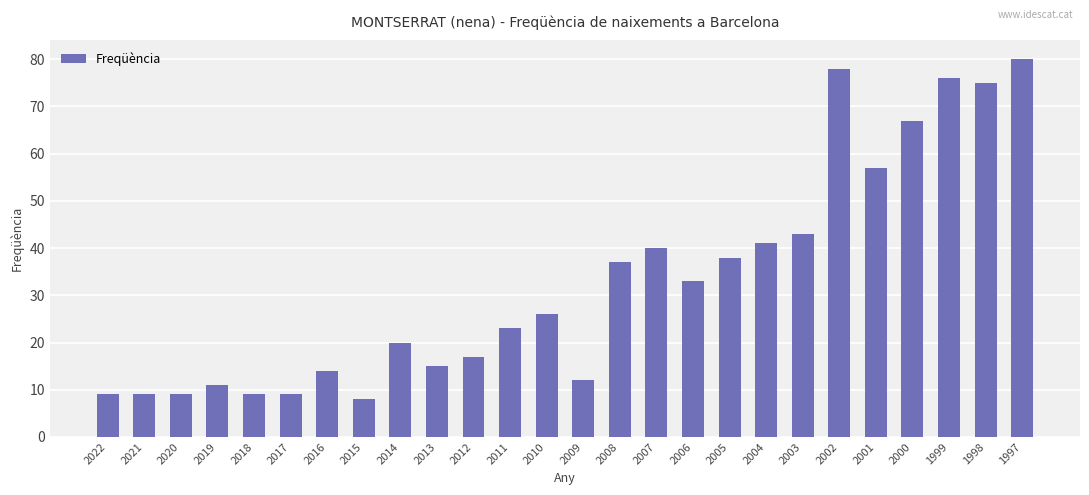

True or false: the data shows 9 at 2020.

True